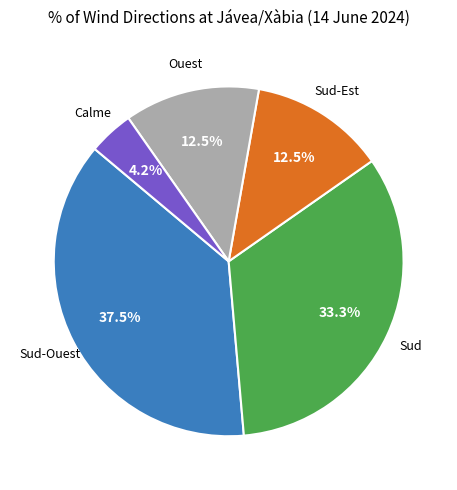

Approximately how many times larger is the value at Sud compared to Ouest?

2.7